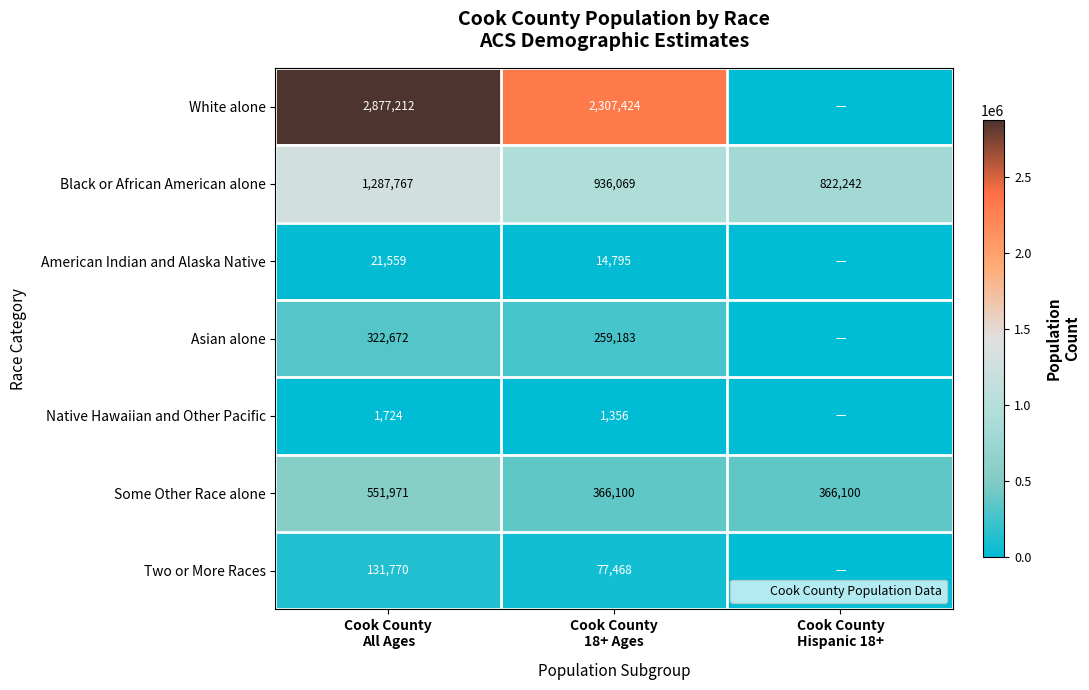

At Cook County
18+ Ages, list the series in order from largest to smallest.

White alone, Black or African American alone, Some Other Race alone, Asian alone, Two or More Races, American Indian and Alaska Native, Native Hawaiian and Other Pacific